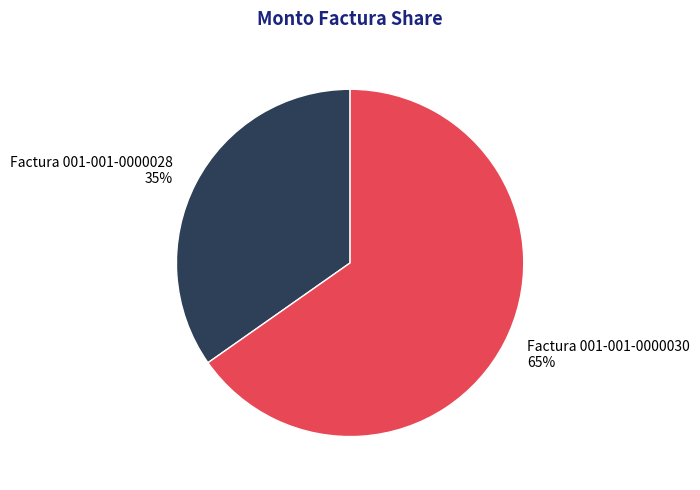

To the nearest percent, what percentage of the pie is Factura 001-001-0000030?

65%